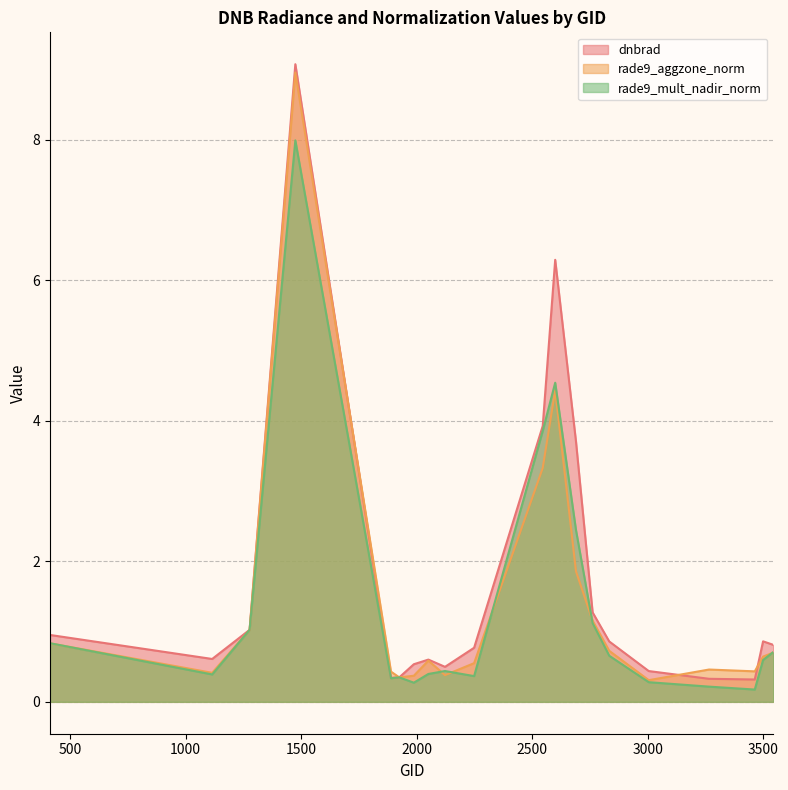

Reading left to right, list all the values displayed in this chart.

dnbrad: 413=1.0	1115=0.6	1277=1.0	1475=9.1	1889=0.3	1925=0.3	1988=0.5	2051=0.6	2123=0.5	2249=0.8	2546=3.9	2600=6.3	2690=3.7	2762=1.3	2834=0.9	3005=0.4	3266=0.3	3464=0.3	3500=0.9	3545=0.8
rade9_aggzone_norm: 413=0.8	1115=0.4	1277=1.0	1475=9.0	1889=0.4	1925=0.3	1988=0.4	2051=0.6	2123=0.4	2249=0.6	2546=3.3	2600=4.4	2690=1.9	2762=1.2	2834=0.7	3005=0.3	3266=0.5	3464=0.4	3500=0.6	3545=0.7
rade9_mult_nadir_norm: 413=0.8	1115=0.4	1277=1.0	1475=8.0	1889=0.3	1925=0.3	1988=0.3	2051=0.4	2123=0.4	2249=0.4	2546=3.9	2600=4.5	2690=2.4	2762=1.1	2834=0.7	3005=0.3	3266=0.2	3464=0.2	3500=0.6	3545=0.7